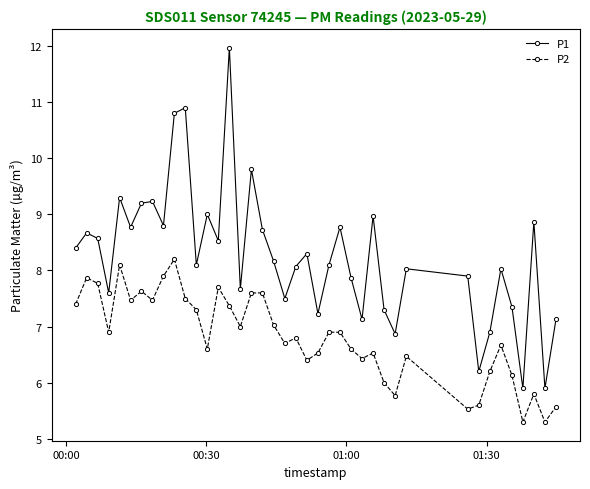

What is the average value of the P1 series?

8.3